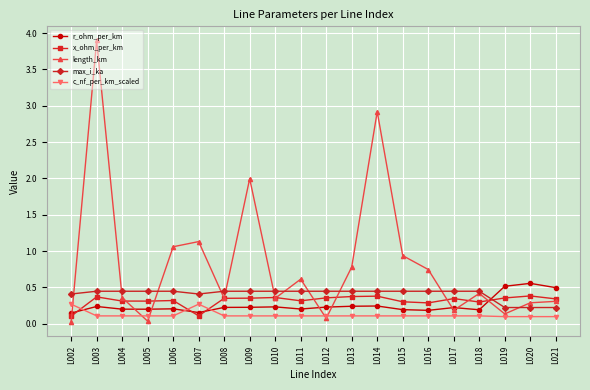

True or false: max_i_ka has a value of 0.4 at L009.

True